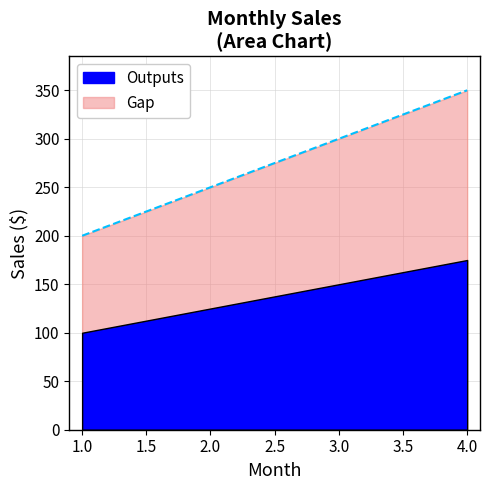

What is the change in value from 3 to 4?

+50